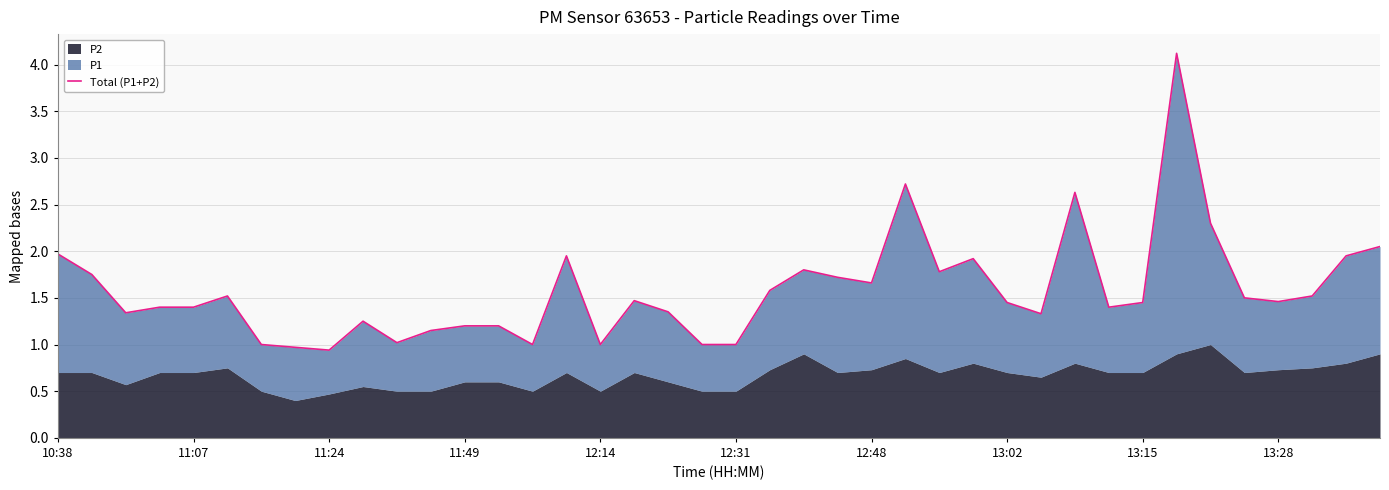

Where does the data first go above 1?

10:38